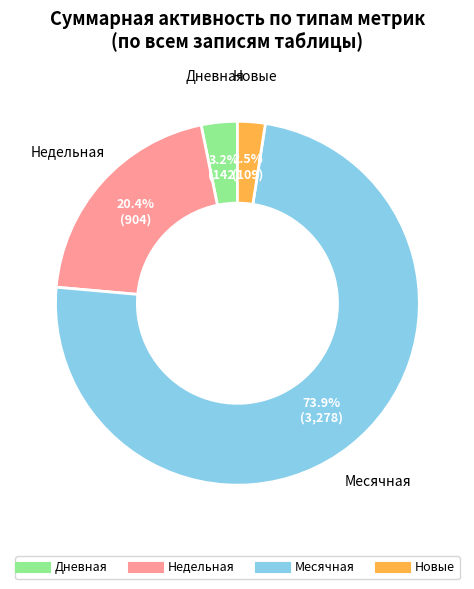

Does any single category account for the majority?

Yes